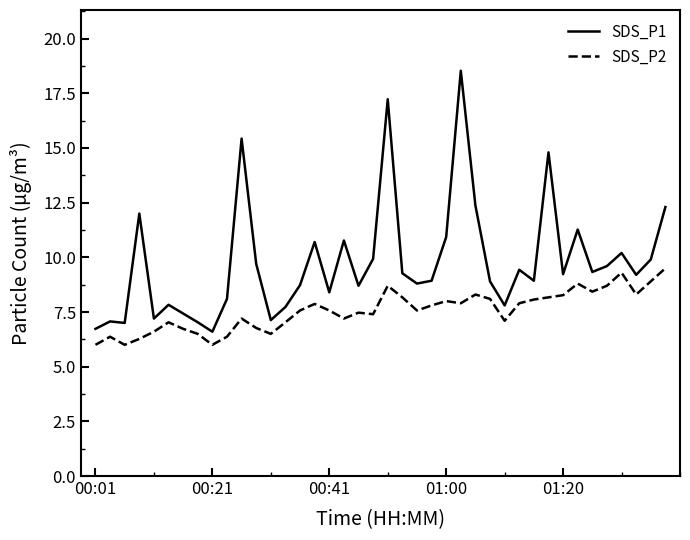

List the series in order of their peak value, lowest first.

SDS_P2, SDS_P1